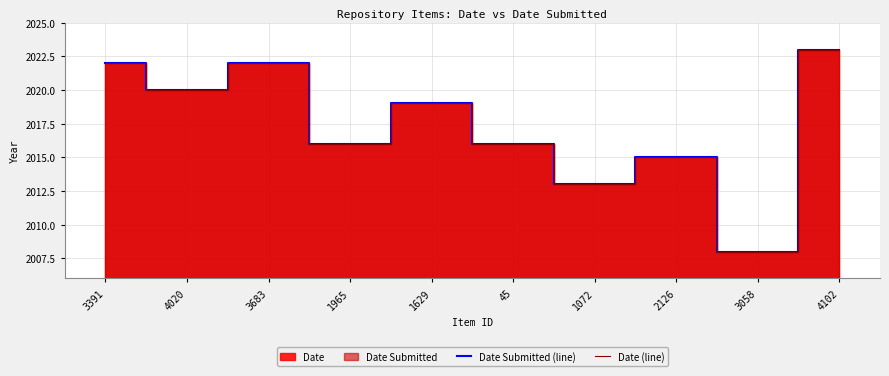

What is the difference between the Date Submitted (line) values at 4020 and 3391?

2